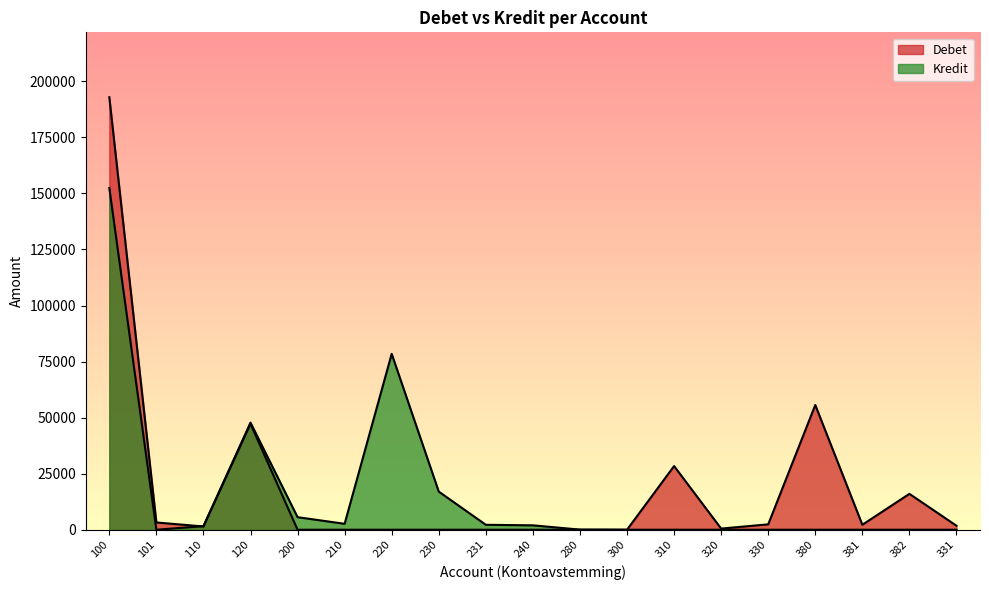

Which series changed the most between 110 and 231?

Debet